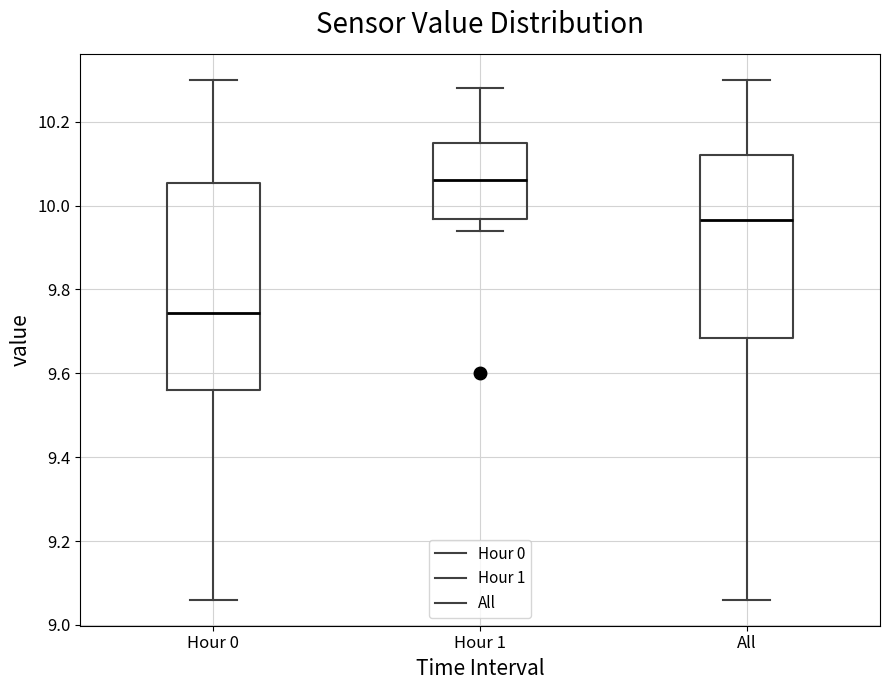

Which box has the highest median line?

Hour 1